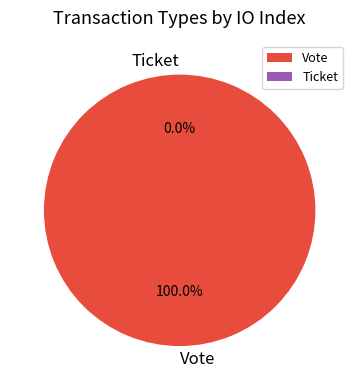

To the nearest percent, what is the combined percentage of Ticket and Vote?

100%